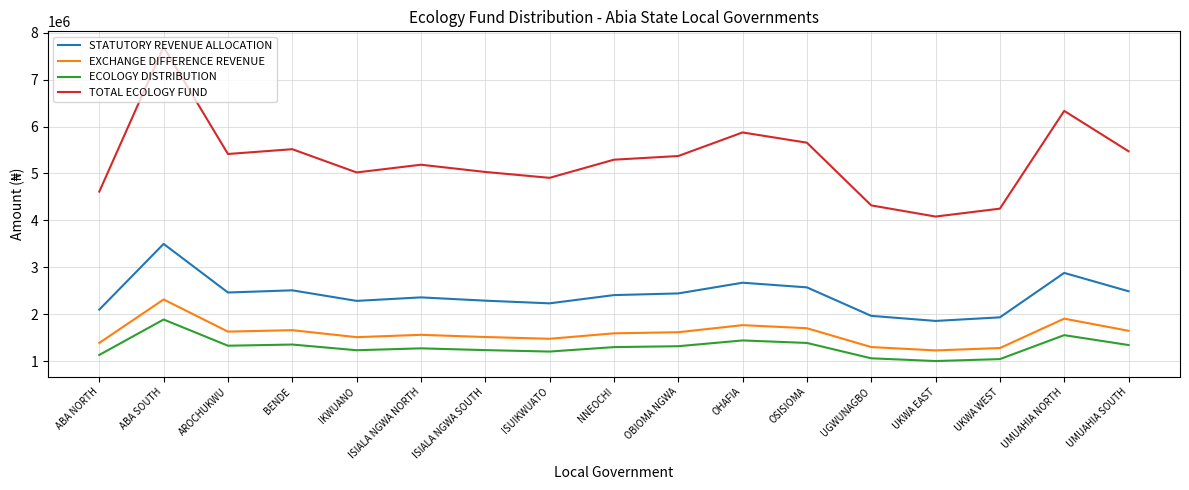

How many categories are shown in the chart?

17